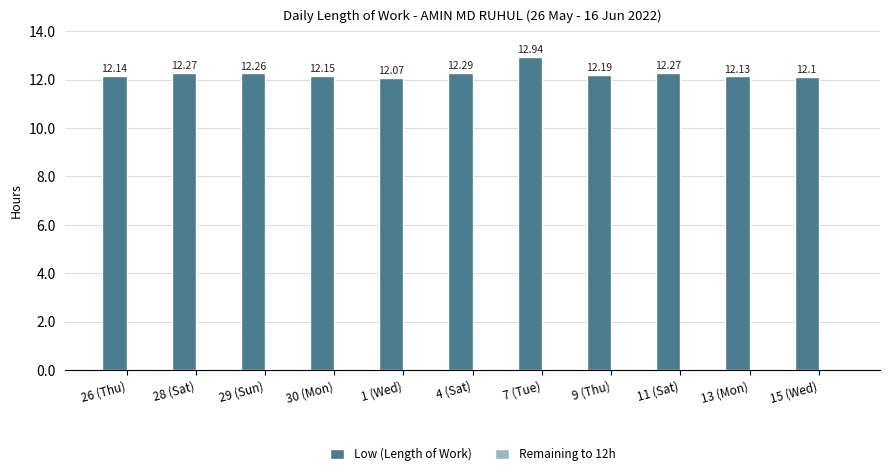

Reading left to right, list all the values displayed in this chart.

Low (Length of Work): 12.1	12.3	12.3	12.2	12.1	12.3	12.9	12.2	12.3	12.1	12.1
Remaining to 12h: -0.1	-0.3	-0.3	-0.1	-0.1	-0.3	-0.9	-0.2	-0.3	-0.1	-0.1